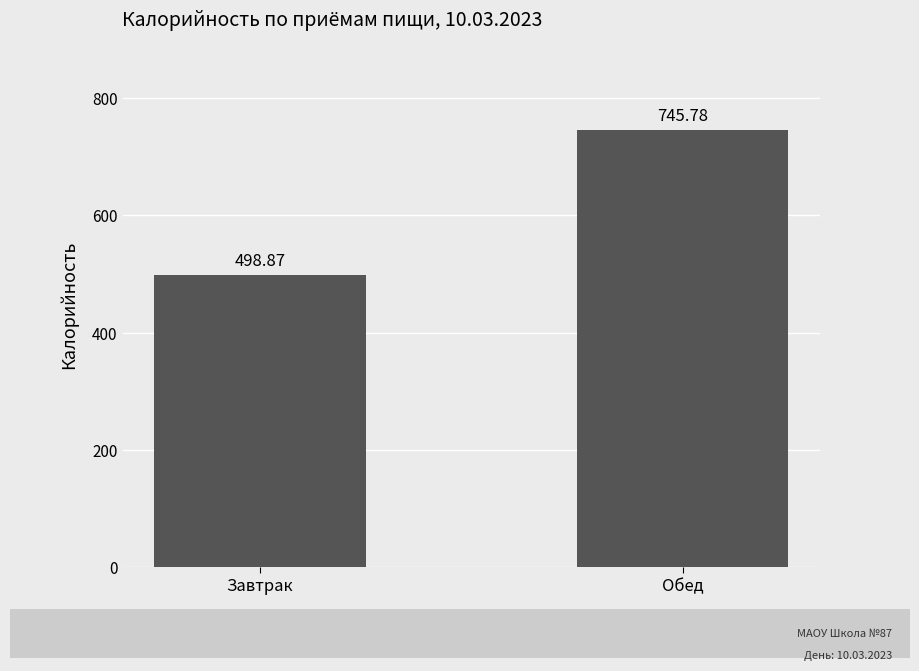

True or false: the data shows 192.1 at Завтрак.

False